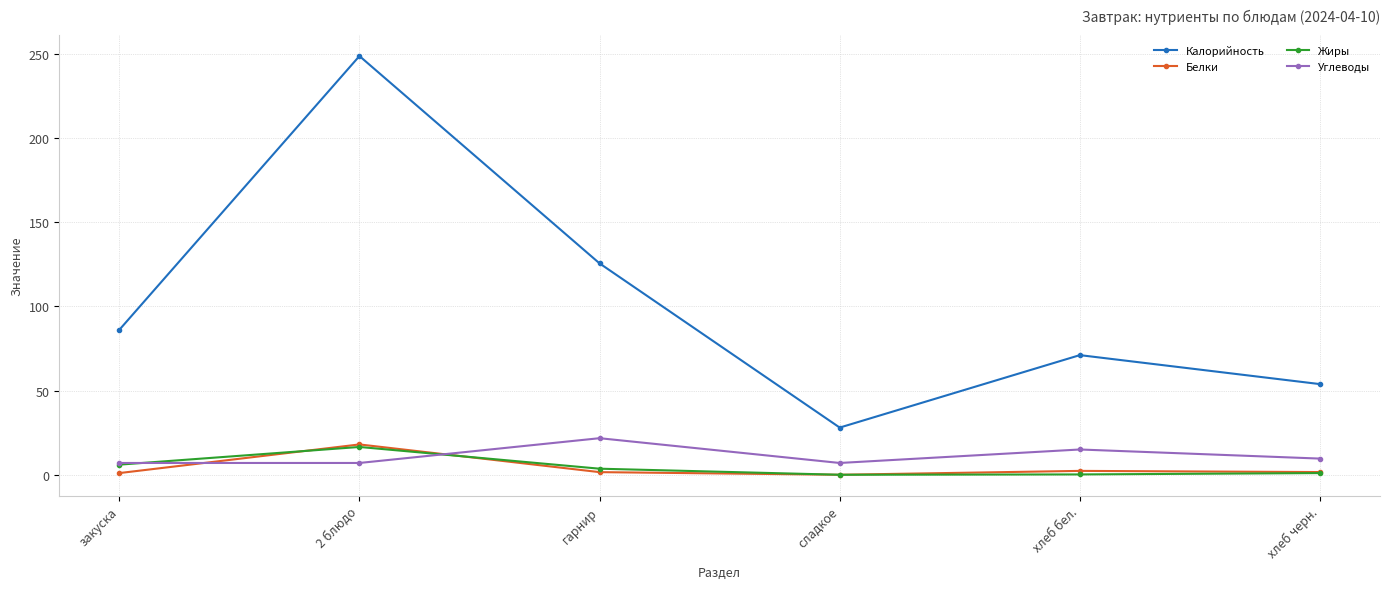

Which series changed the most between закуска and 2 блюдо?

Калорийность